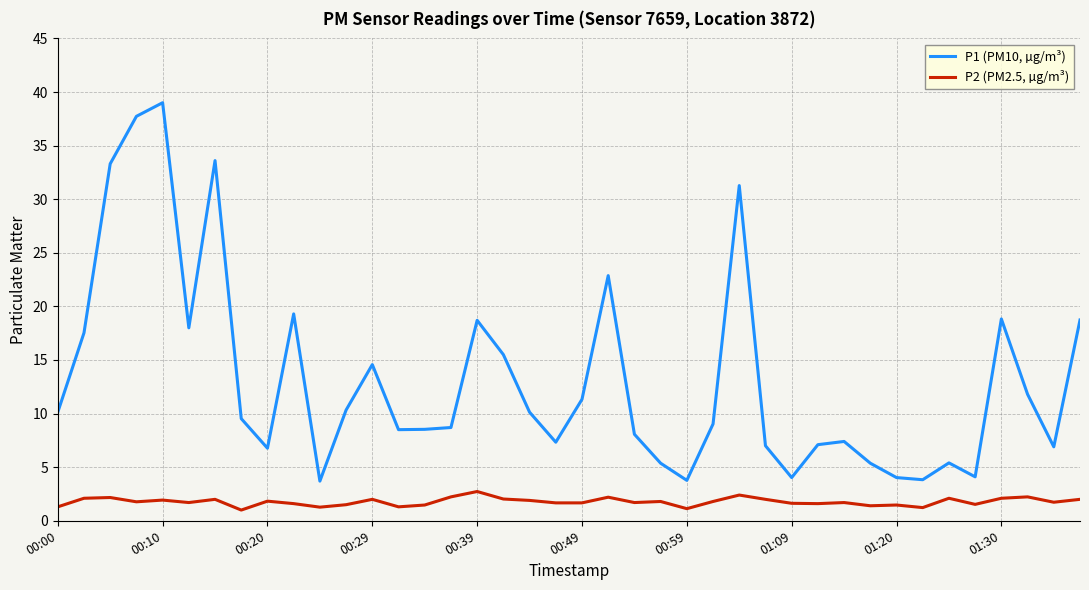

Rank the series by their maximum value, from highest to lowest.

P1 (PM10, µg/m³), P2 (PM2.5, µg/m³)